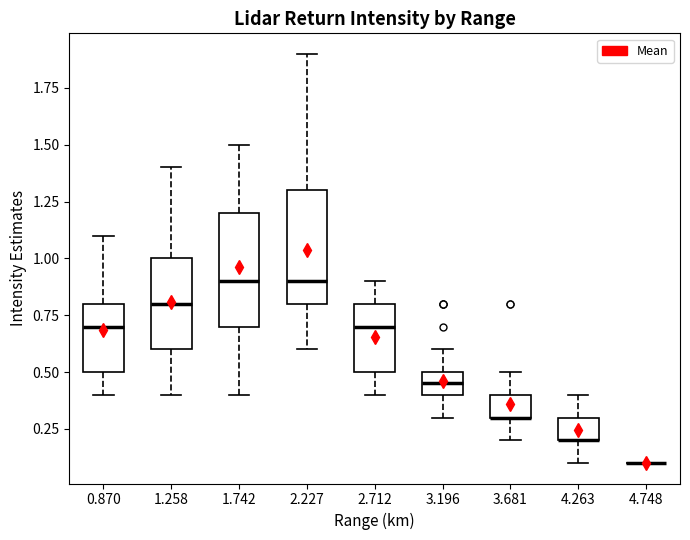

Reading left to right, read every box against the y-axis: the position of its median line, the range the box covers, and the ends of its whiskers. The values are not printed on the chart, so give them approximately, as read against the axis.

0.870: median 0.70, box 0.50 to 0.80, whiskers 0.40 to 1.10
1.258: median 0.80, box 0.60 to 1.00, whiskers 0.40 to 1.40
1.742: median 0.90, box 0.70 to 1.20, whiskers 0.40 to 1.50
2.227: median 0.90, box 0.80 to 1.30, whiskers 0.60 to 1.90
2.712: median 0.70, box 0.50 to 0.80, whiskers 0.40 to 0.90
3.196: median 0.45, box 0.40 to 0.50, whiskers 0.30 to 0.60
3.681: median 0.30 (drawn on the box's lower edge), box 0.30 to 0.40, whiskers 0.20 to 0.50
4.263: median 0.20 (drawn on the box's lower edge), box 0.20 to 0.30, whiskers 0.10 to 0.40
4.748: box collapsed to a line at 0.10, whiskers 0.10 to 0.10